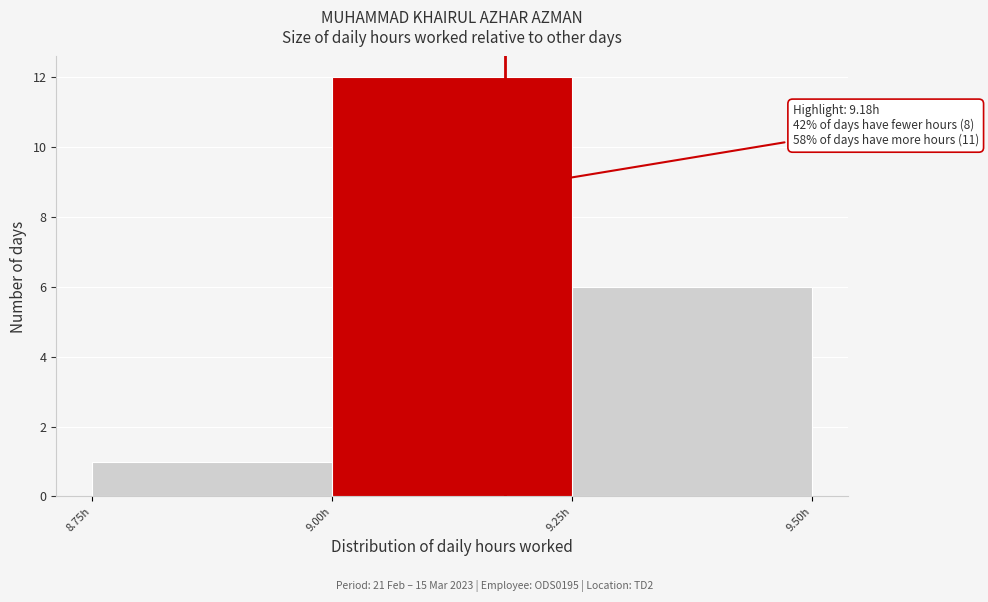

Over which range of the x-axis is the bar tallest?

9.00 to 9.25